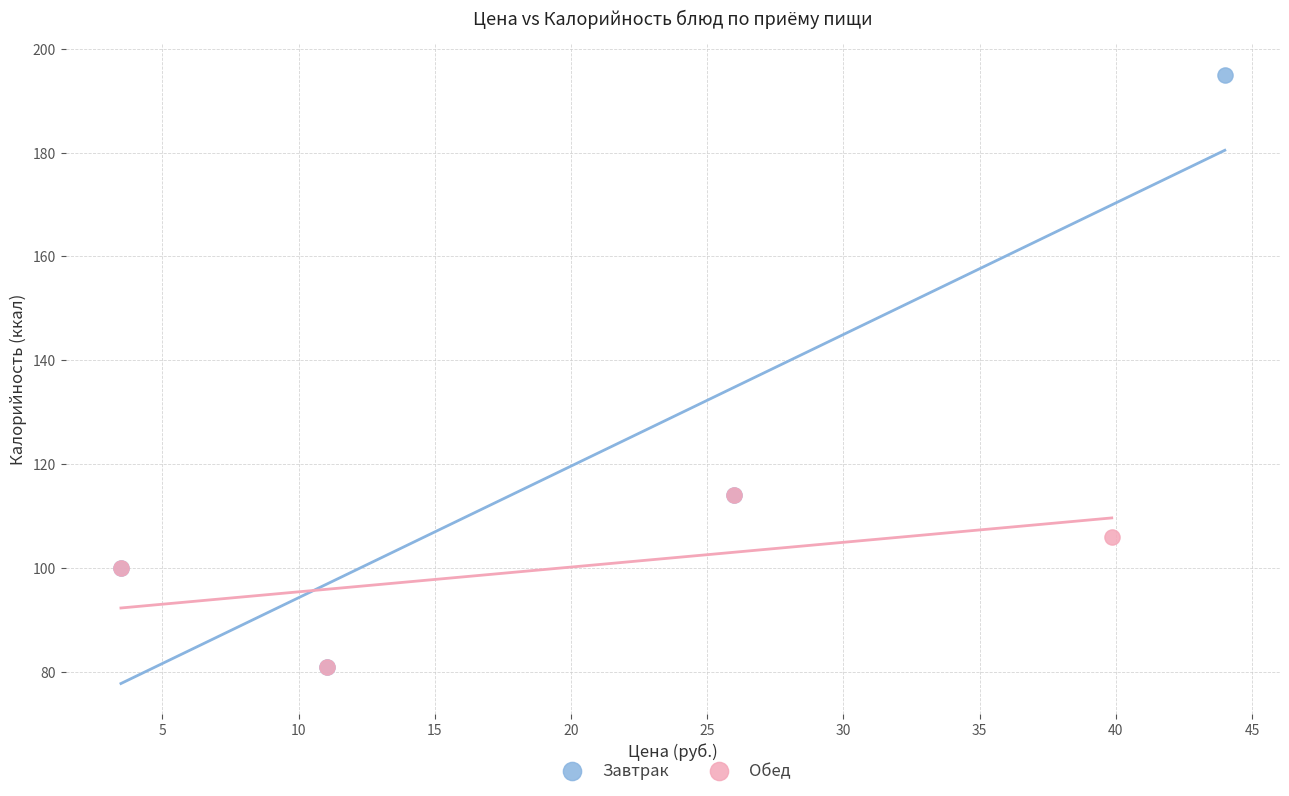

Which series contains the highest Y value?

Завтрак